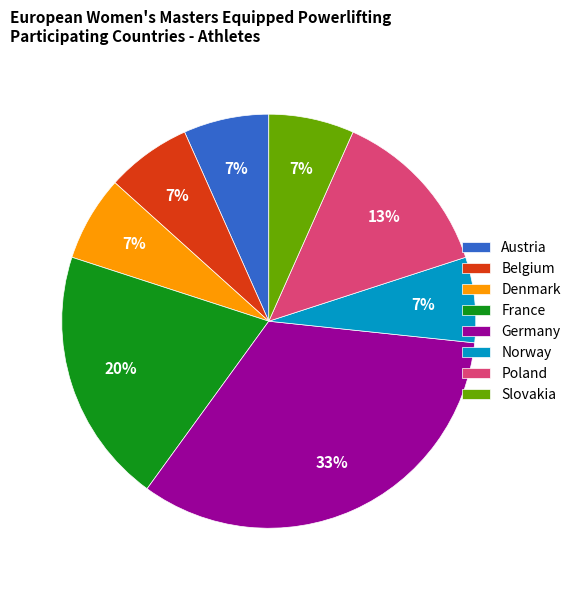

Does Austria account for over 50% of the chart?

No